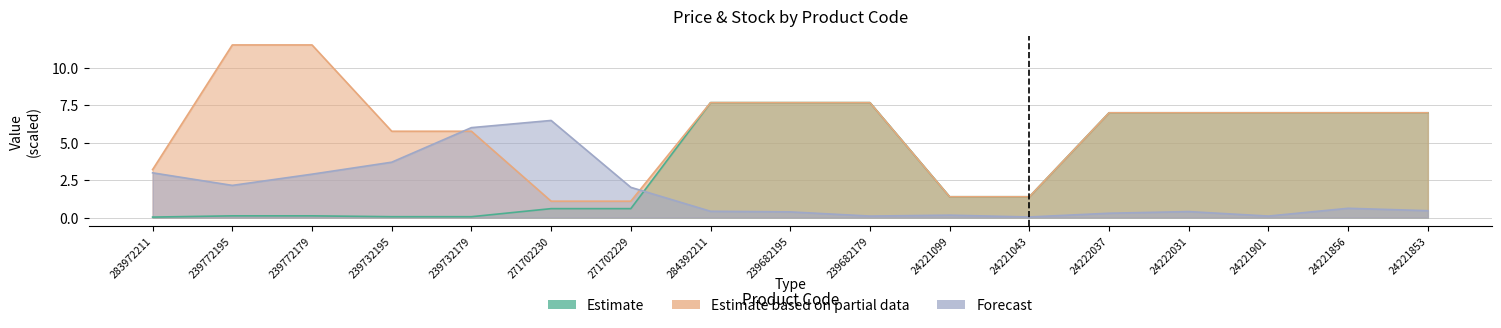

What is the value of the Estimate based on partial data point at the 15th from the left?

7.0